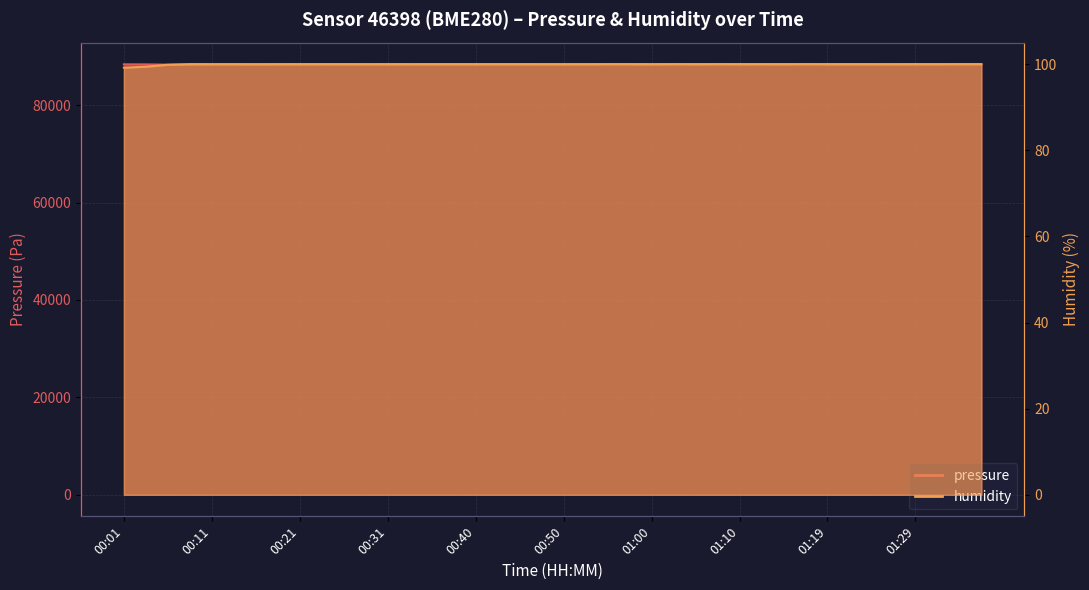

How many lines are shown in the chart?

2